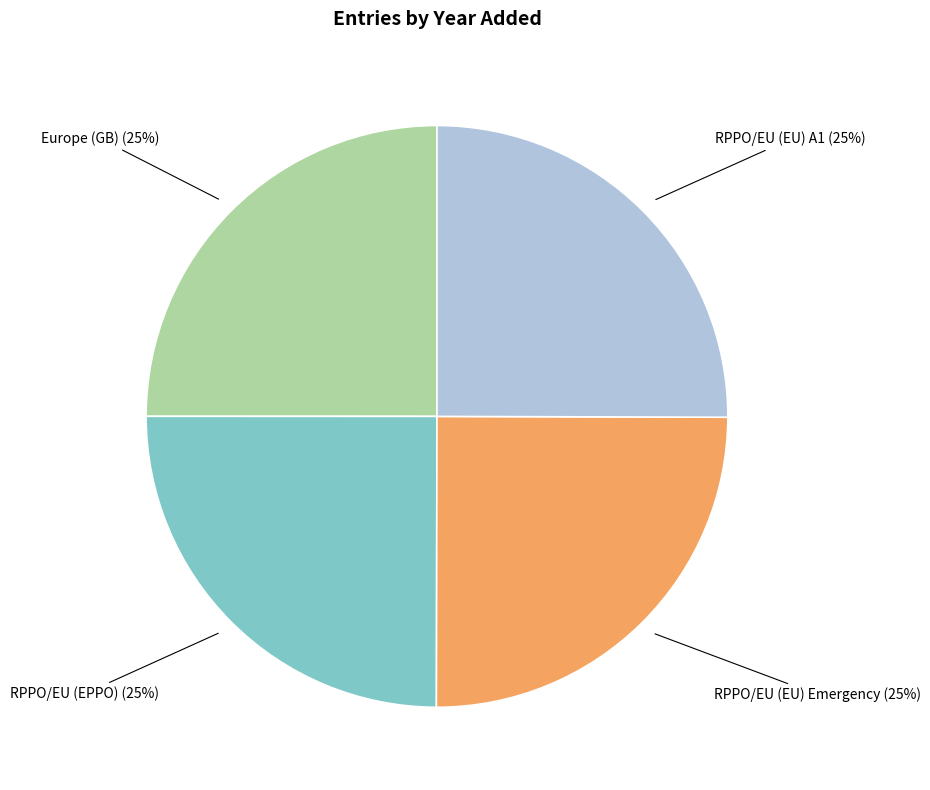

True or false: RPPO/EU (EPPO) accounts for 12% of the total.

False